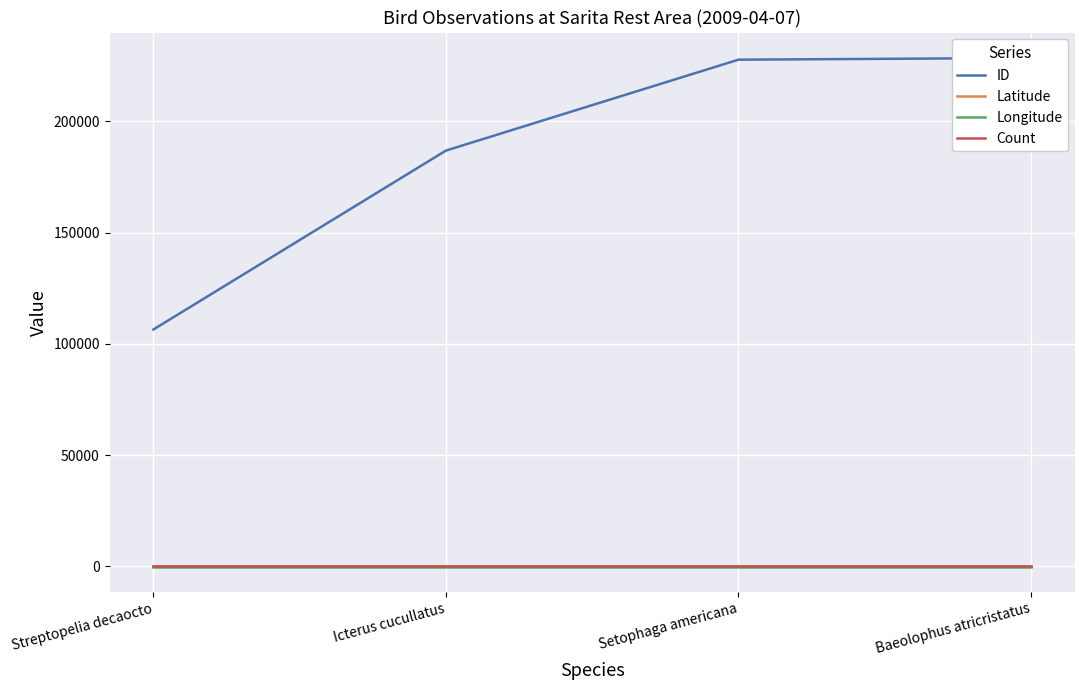

Which series has the largest total across all categories?

ID